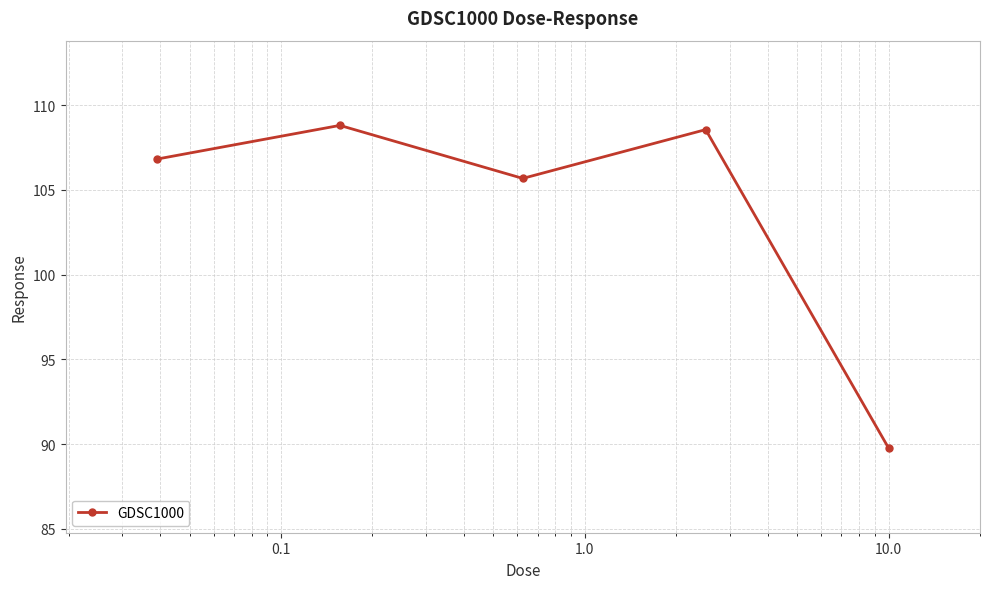

What is the value of the 2nd point from the left?

108.8